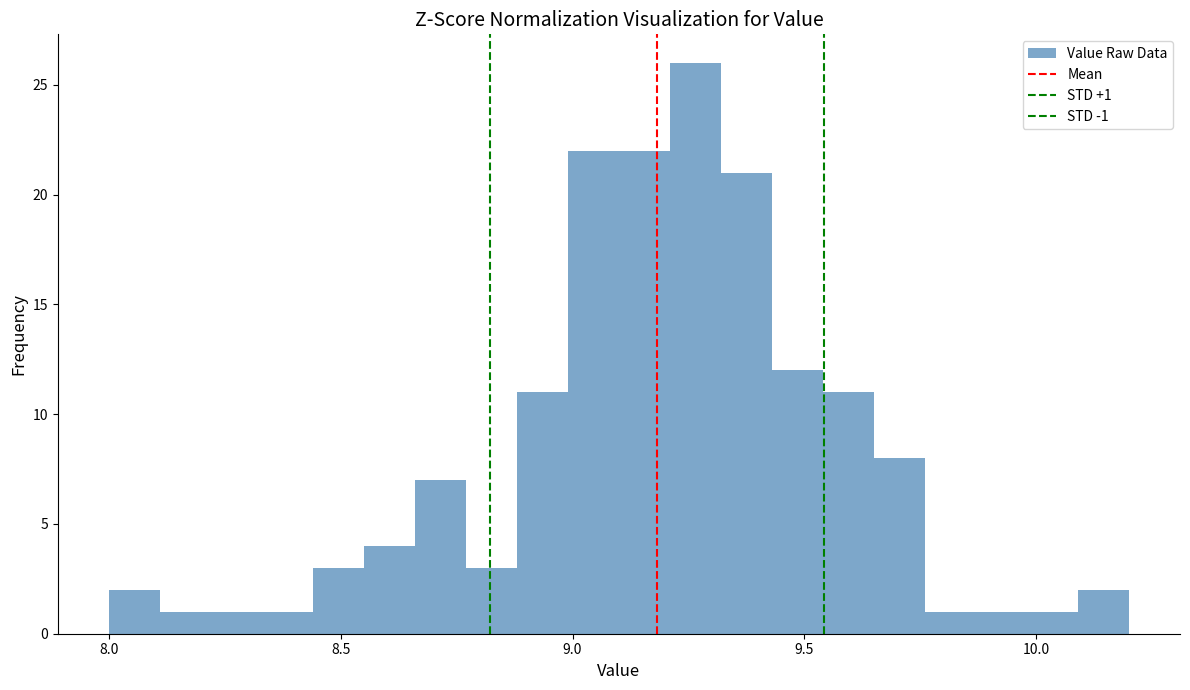

Read against the x-axis, roughly where is the centre of the tallest bar?

9.25